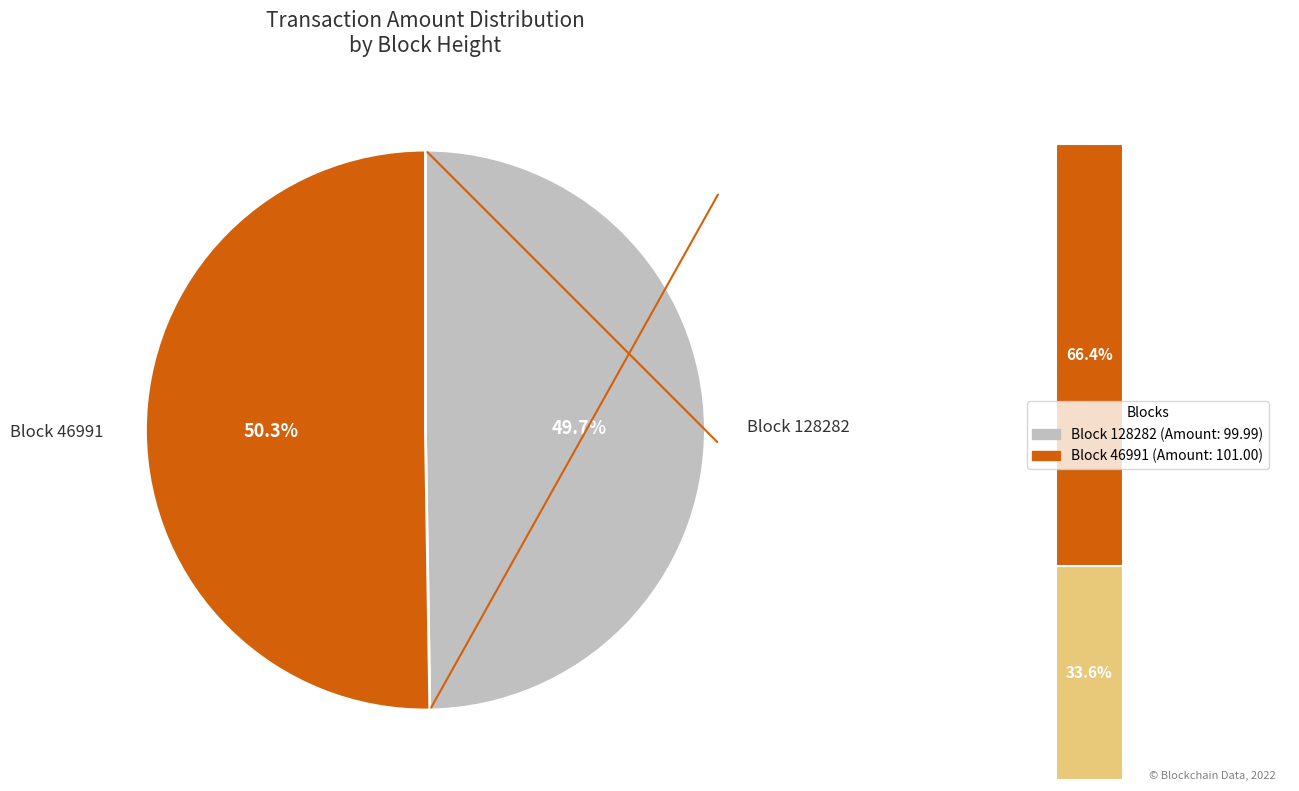

How many slices are in this pie chart?

2